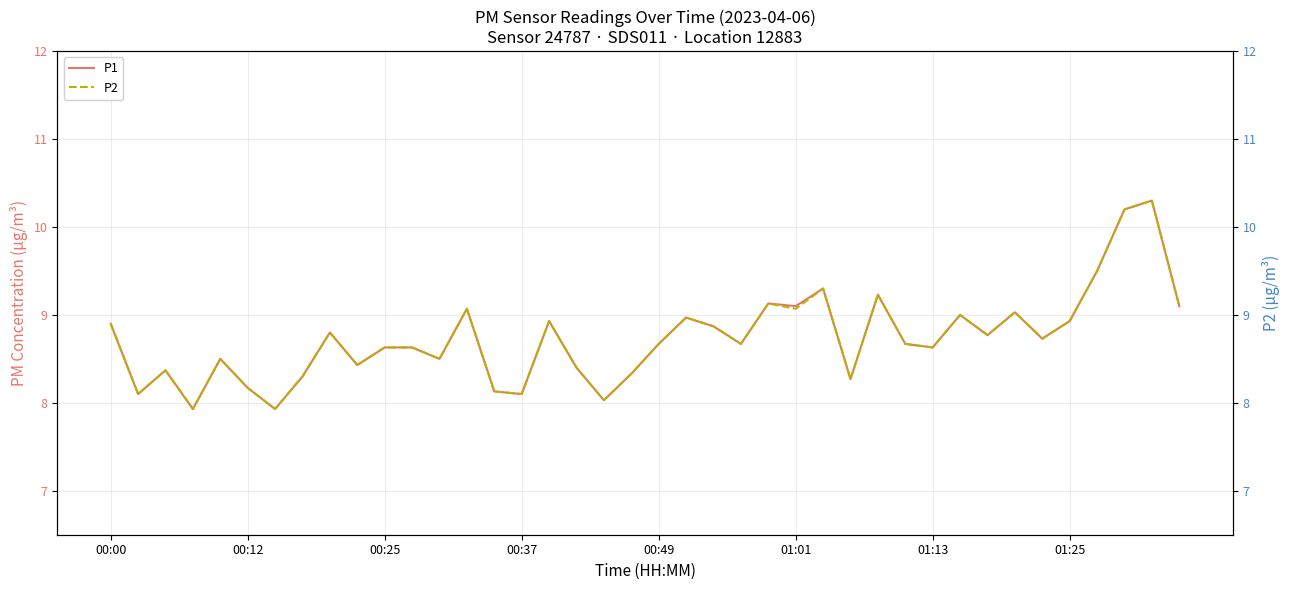

The P1 series shows 8.7 at 34. True or false?

True